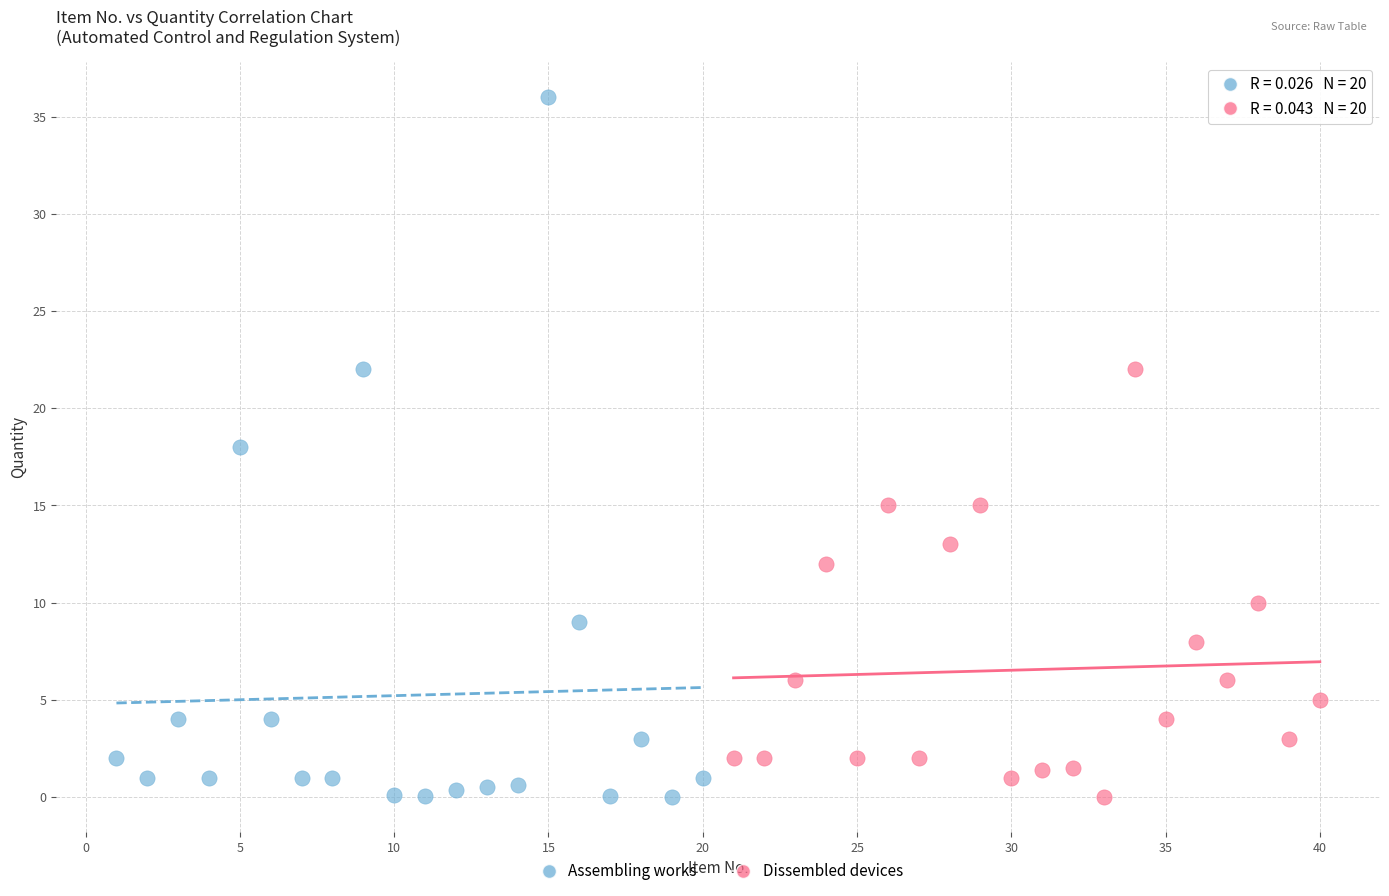

Which series reaches the maximum Y coordinate?

Assembling works